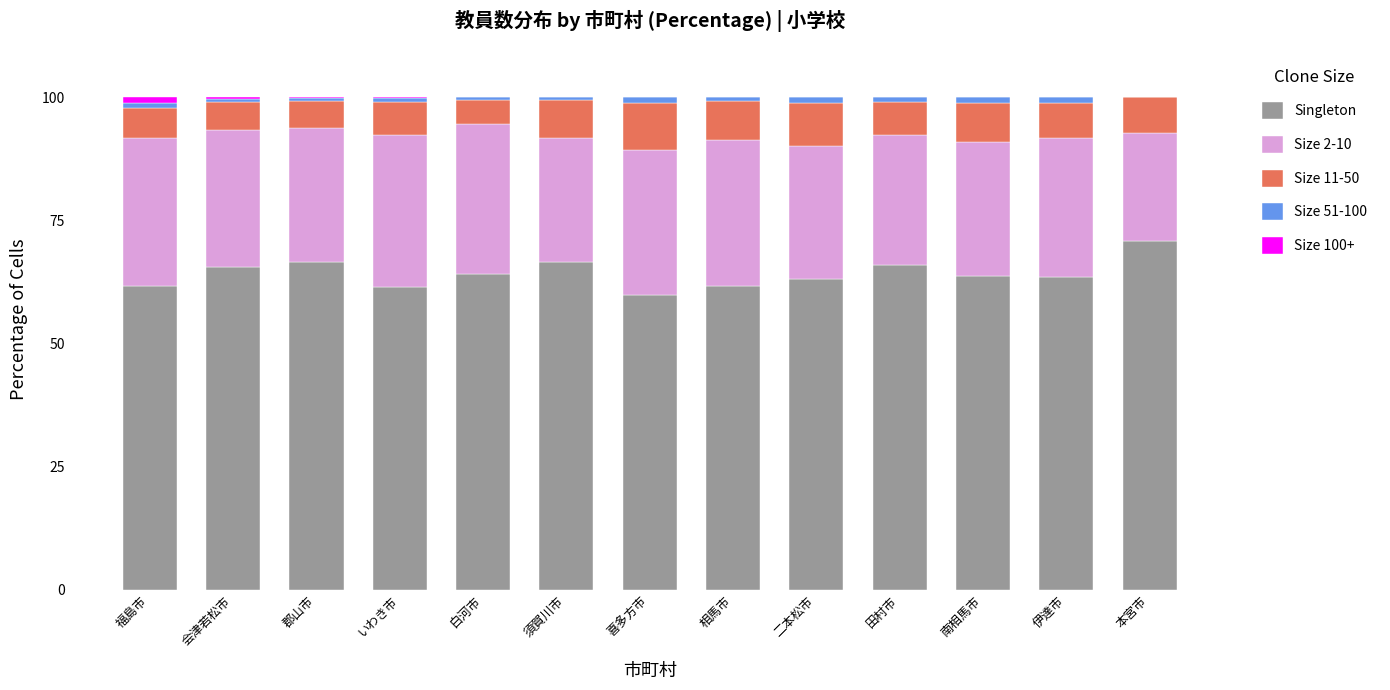

True or false: Singleton has a value of 61.7 at 相馬市.

True